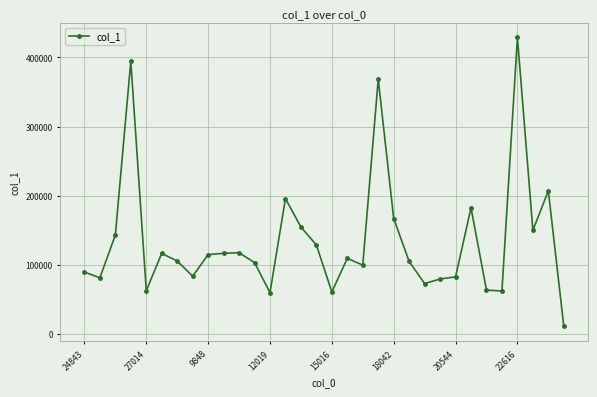

Count the number of categories in the chart.

32